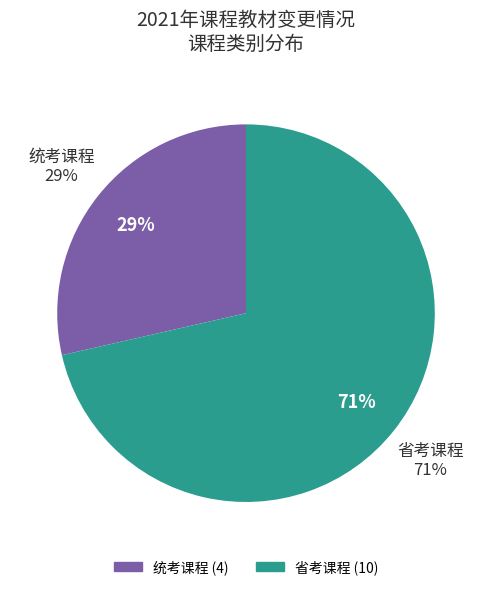

Which slice is the largest?

省考课程